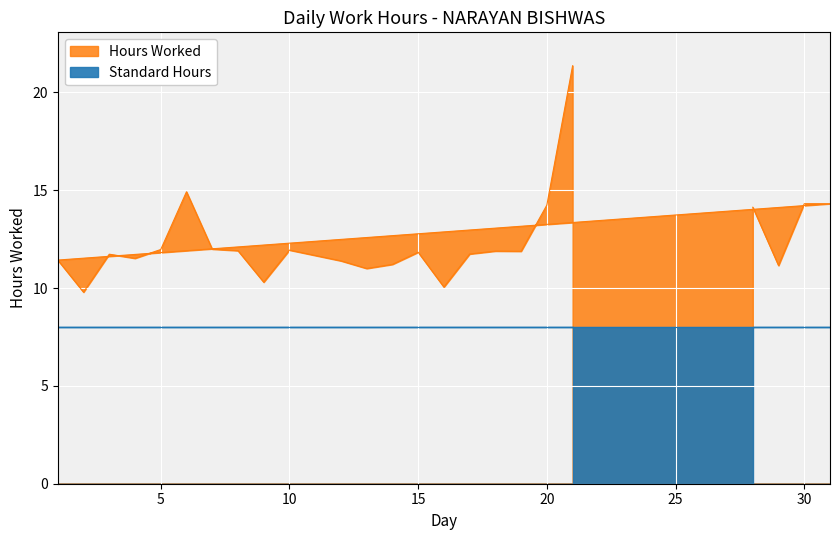

The value at 6 is 20.7. True or false?

False